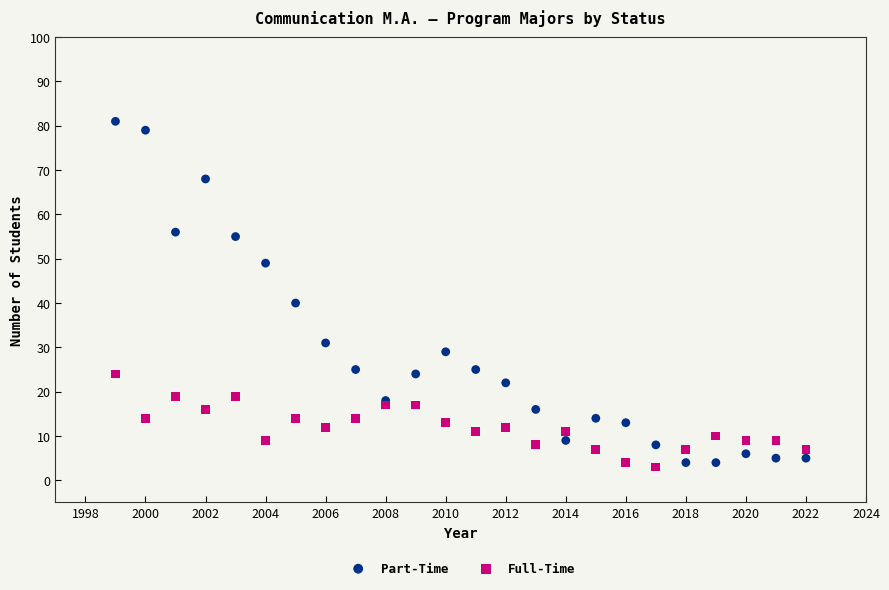

In the Part-Time series, what Y value is closest to 42?

40